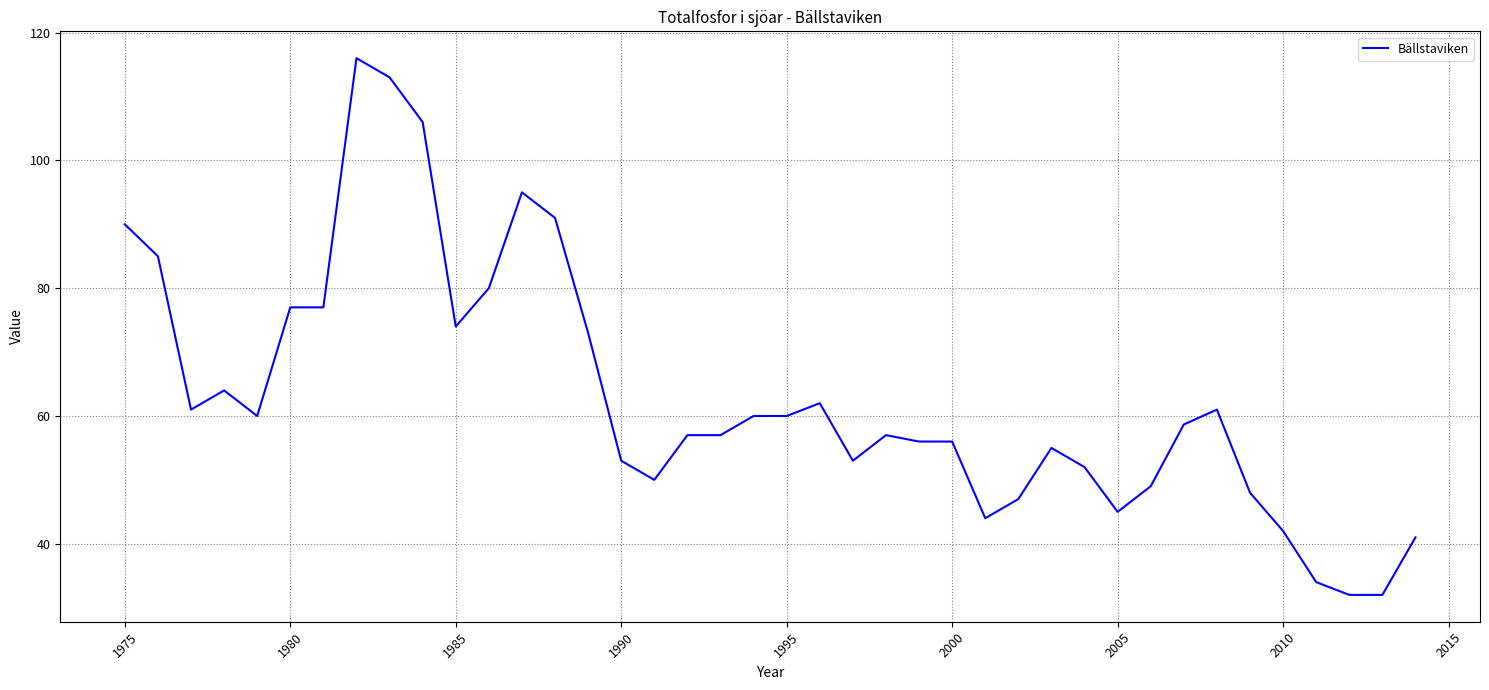

What is the greatest value displayed?

116.0